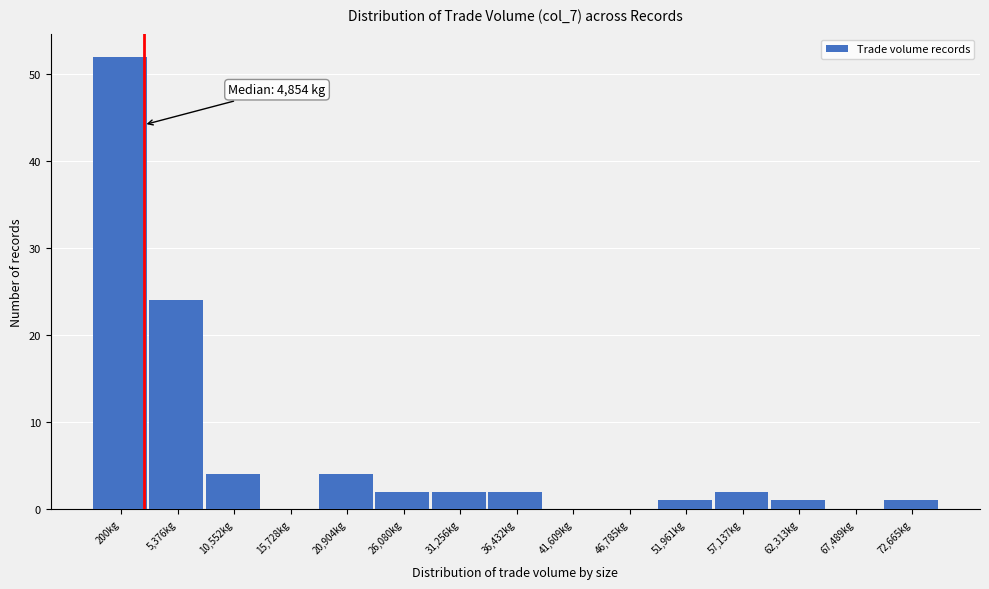

Reading right to left, what are all the values shown in this chart?

72,665kg=1	67,489kg=0	62,313kg=1	57,137kg=2	51,961kg=1	46,785kg=0	41,609kg=0	36,432kg=2	31,256kg=2	26,080kg=2	20,904kg=4	15,728kg=0	10,552kg=4	5,376kg=24	200kg=52